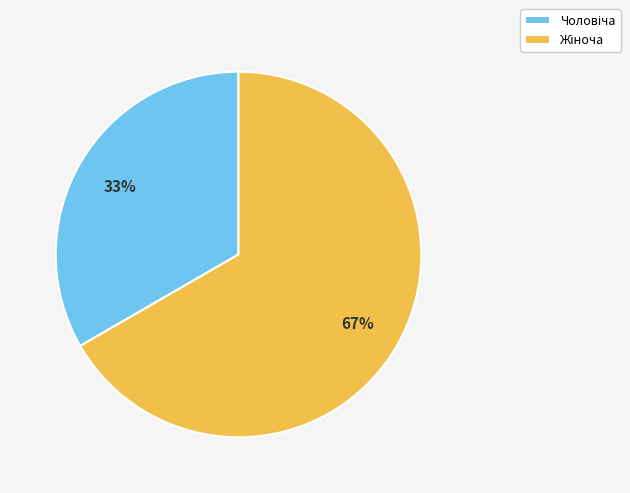

Is there any slice that represents more than half of the pie?

Yes